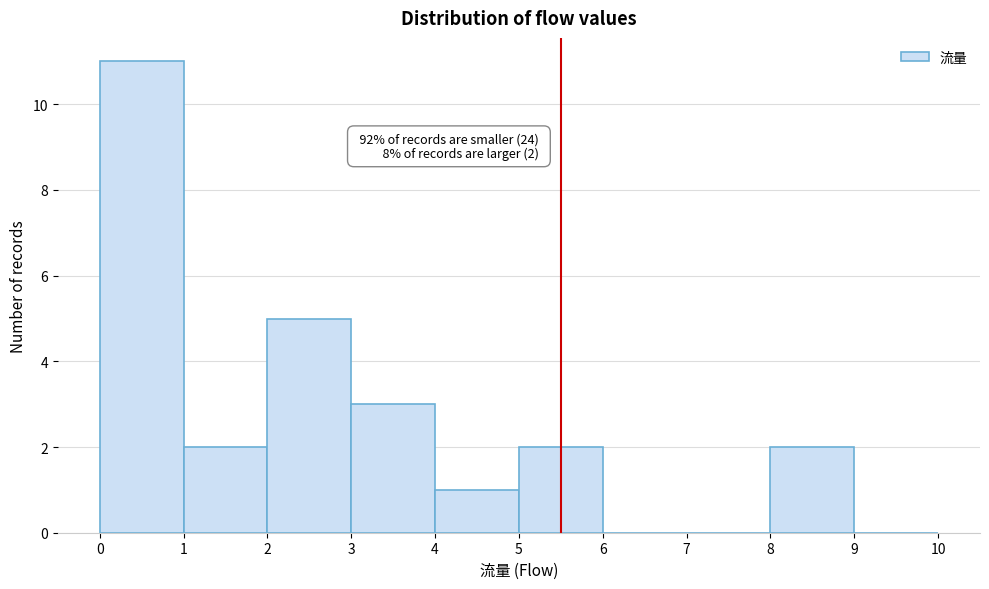

Over which range of the x-axis is the bar tallest?

0 to 1